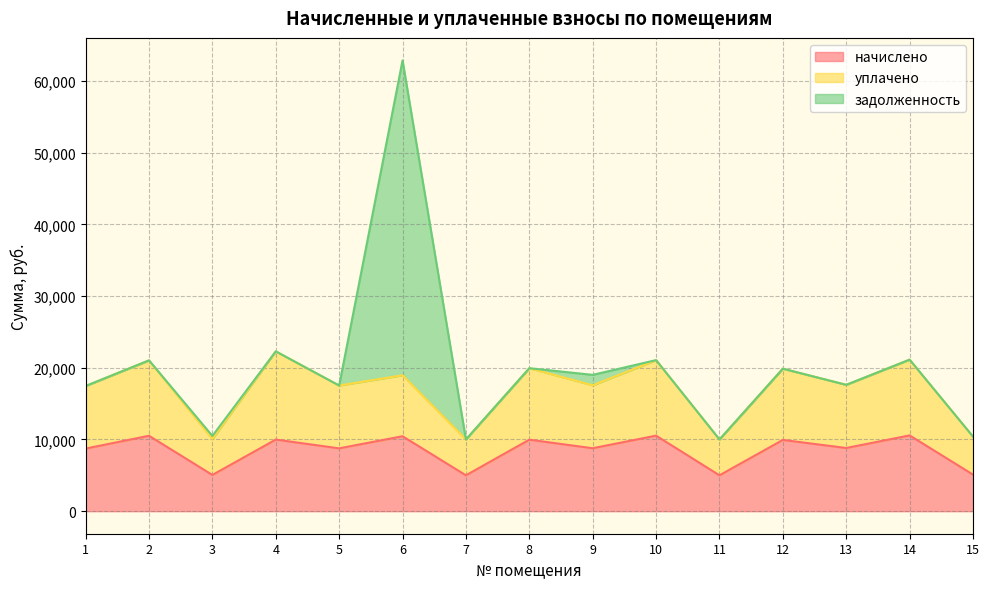

At which category is the sum across all series the highest?

6